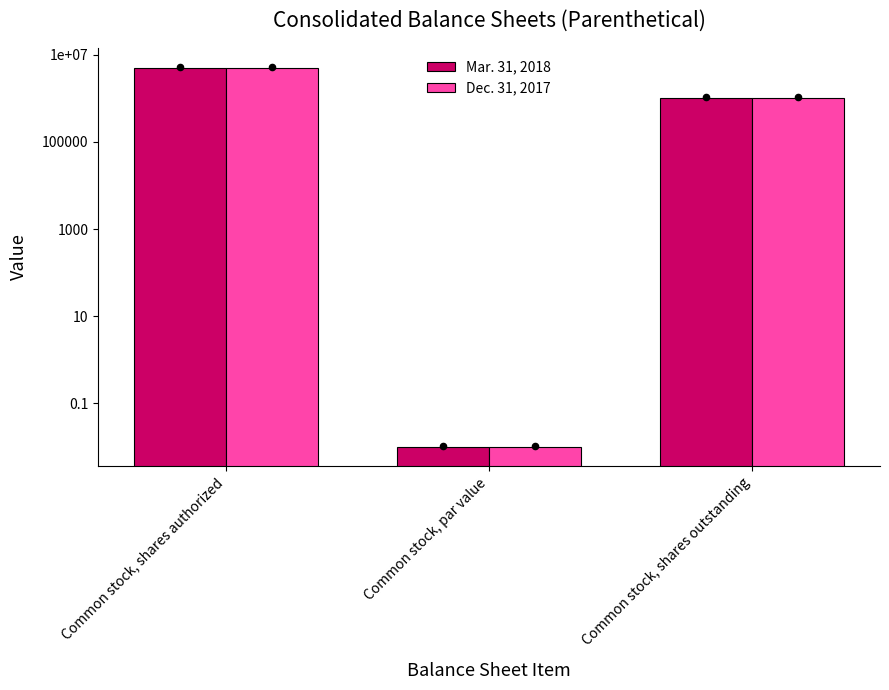

At how many categories does at least one series exceed 2293716?

1